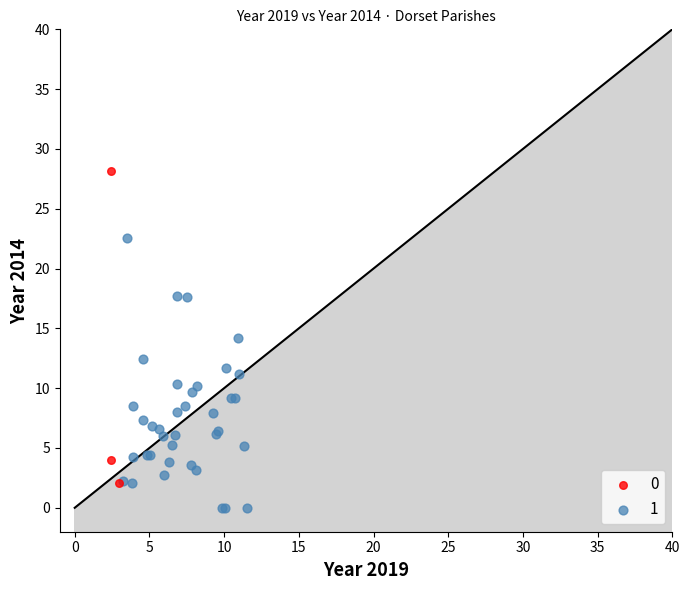

Which series contains the lowest Y value?

1